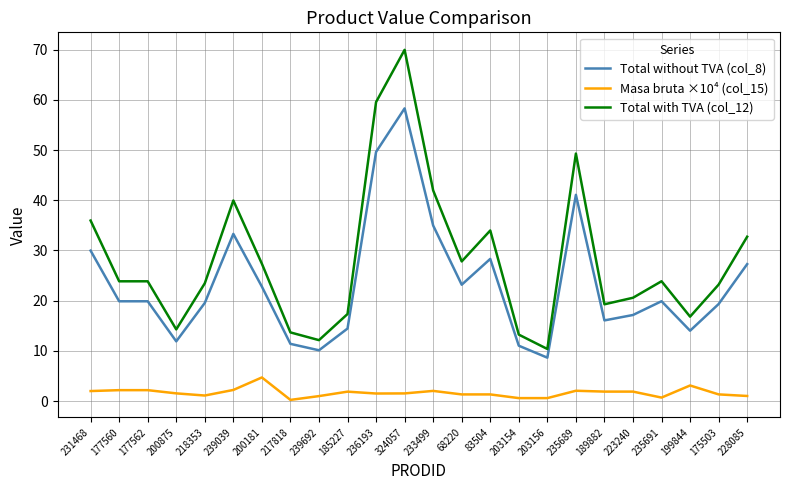

What is the difference between the Total with TVA (col_12) values at 185227 and 236193?

42.2